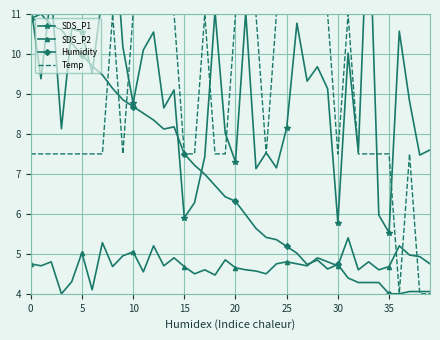

Which series has the widest spread of values?

SDS_P1